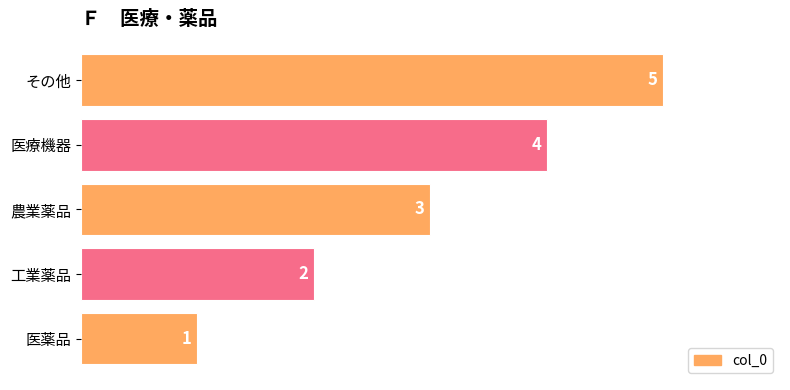

What is the sum of the values at 農業薬品 and 医療機器?

7